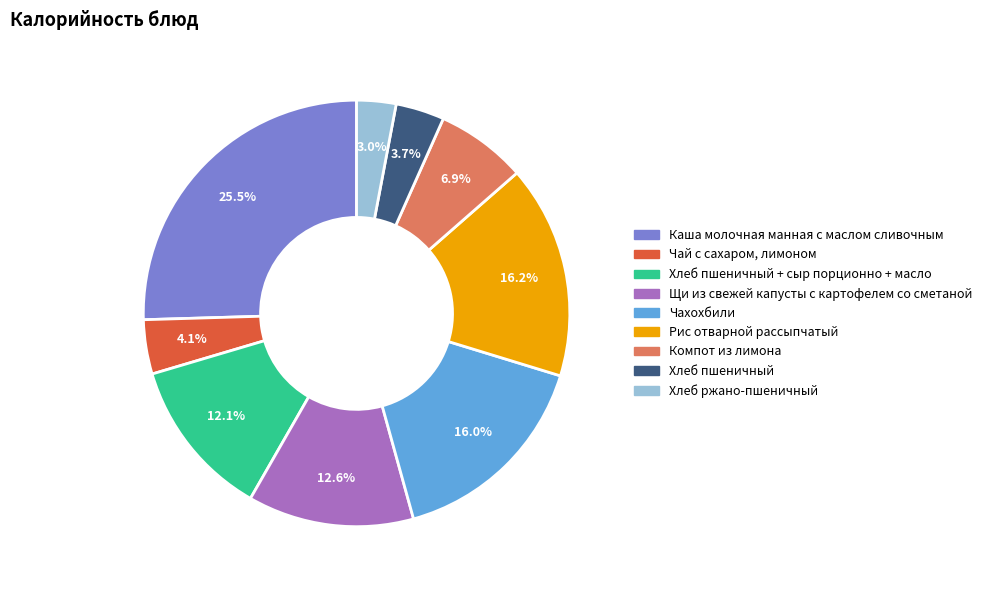

What is the total percentage of Щи из свежей капусты с картофелем со сметаной and Компот из лимона?

19.5%